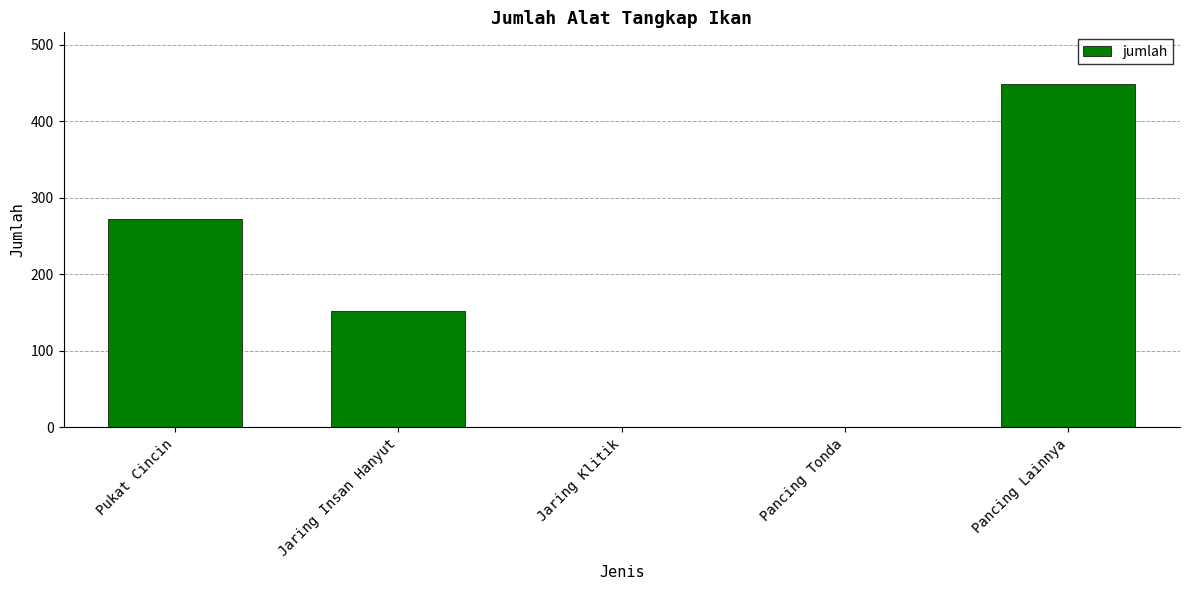

The chart shows a value of 272 at Pukat Cincin. True or false?

True